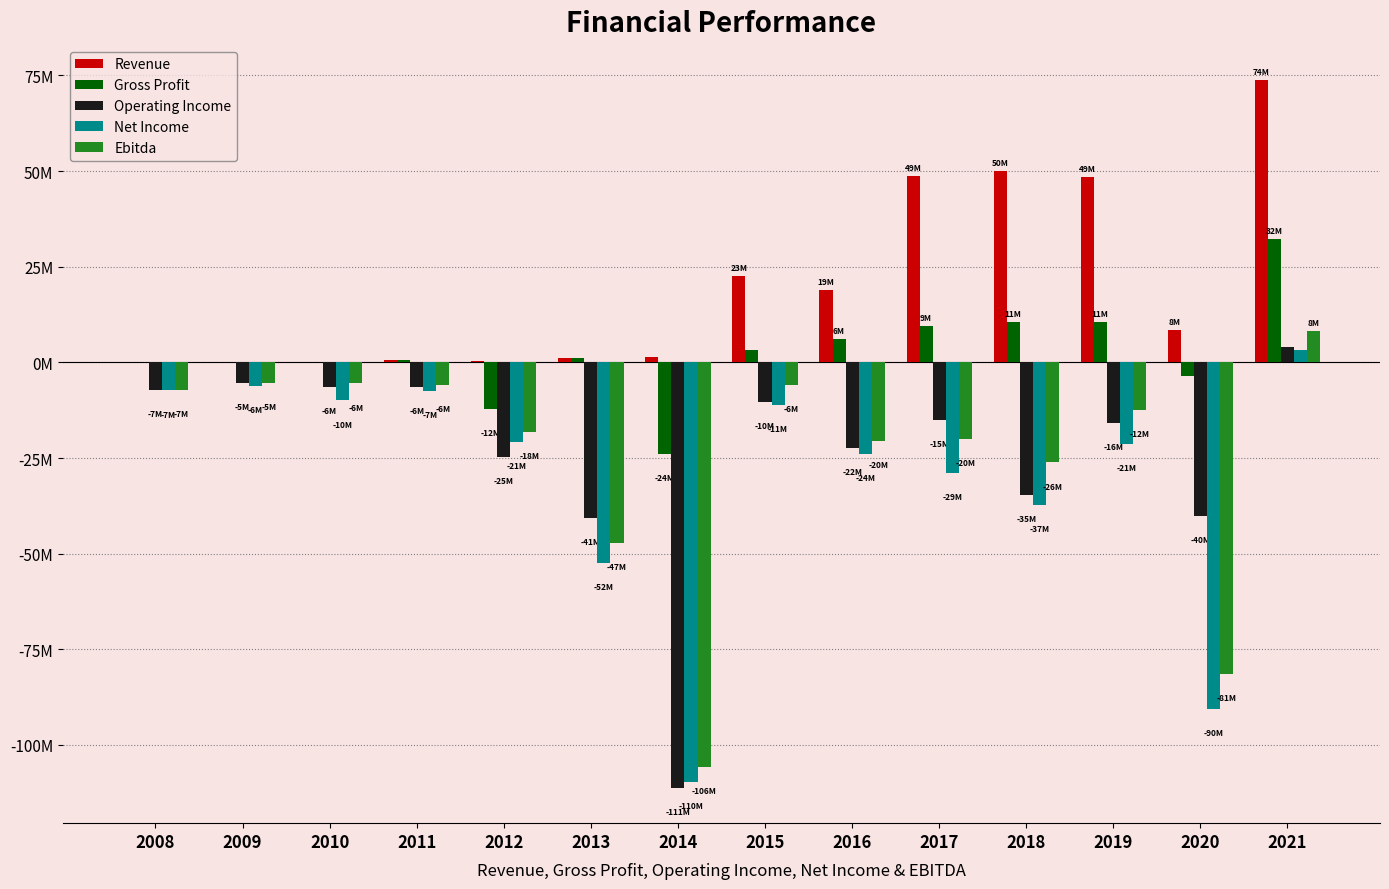

What are all the series names shown in the legend?

Revenue, Gross Profit, Operating Income, Net Income, Ebitda